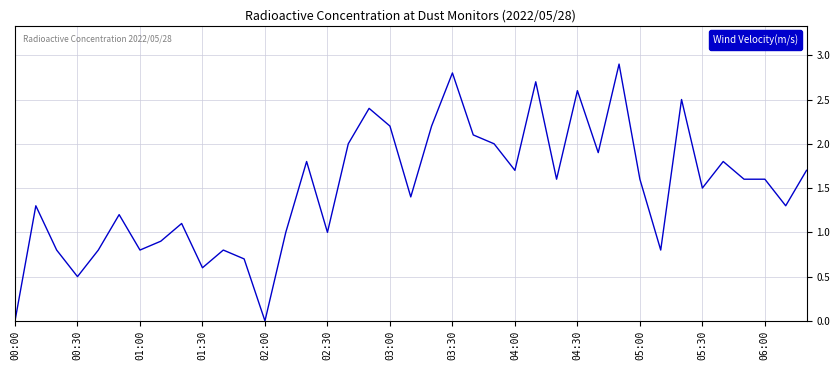

What is the maximum value shown in the chart?

2.9